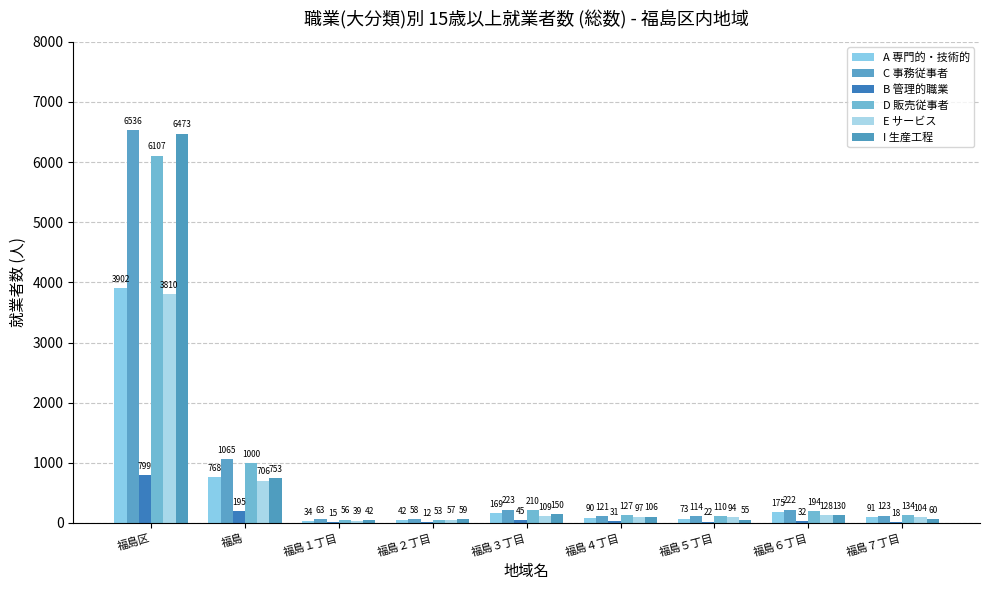

Which series changed the most between 福島４丁目 and 福島７丁目?

I 生産工程